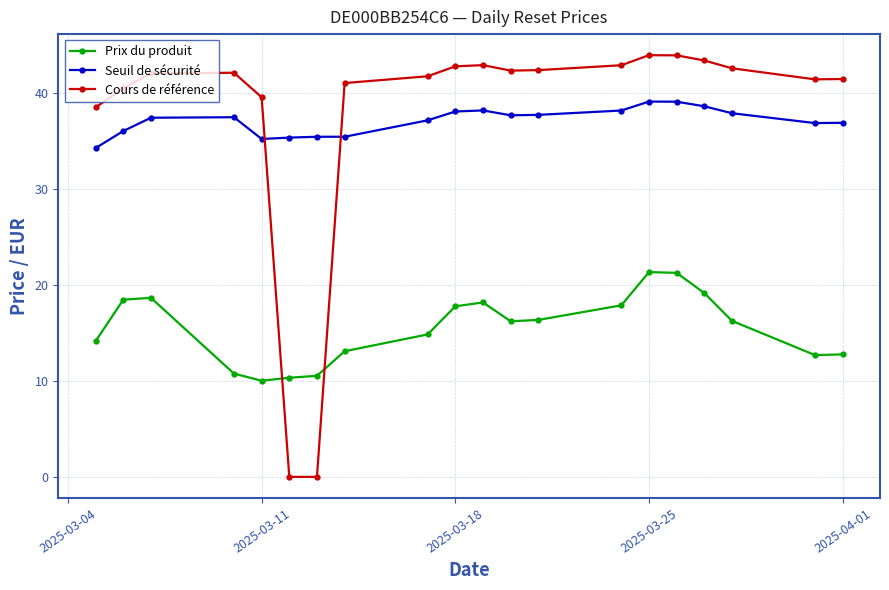

True or false: Cours de référence has more than 2 points higher than both neighbors.

True